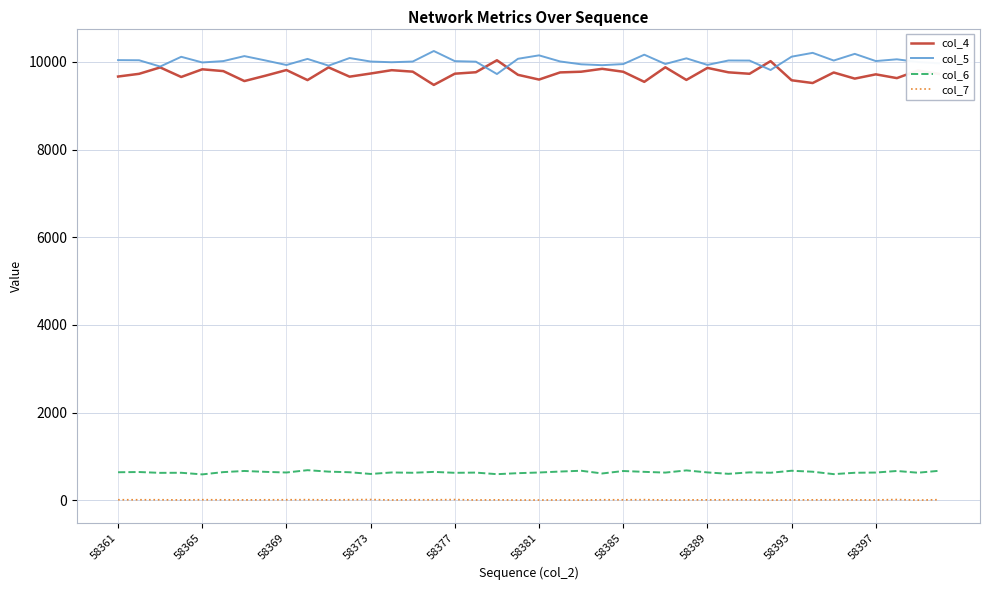

True or false: col_6 and col_5 cross at least once.

False